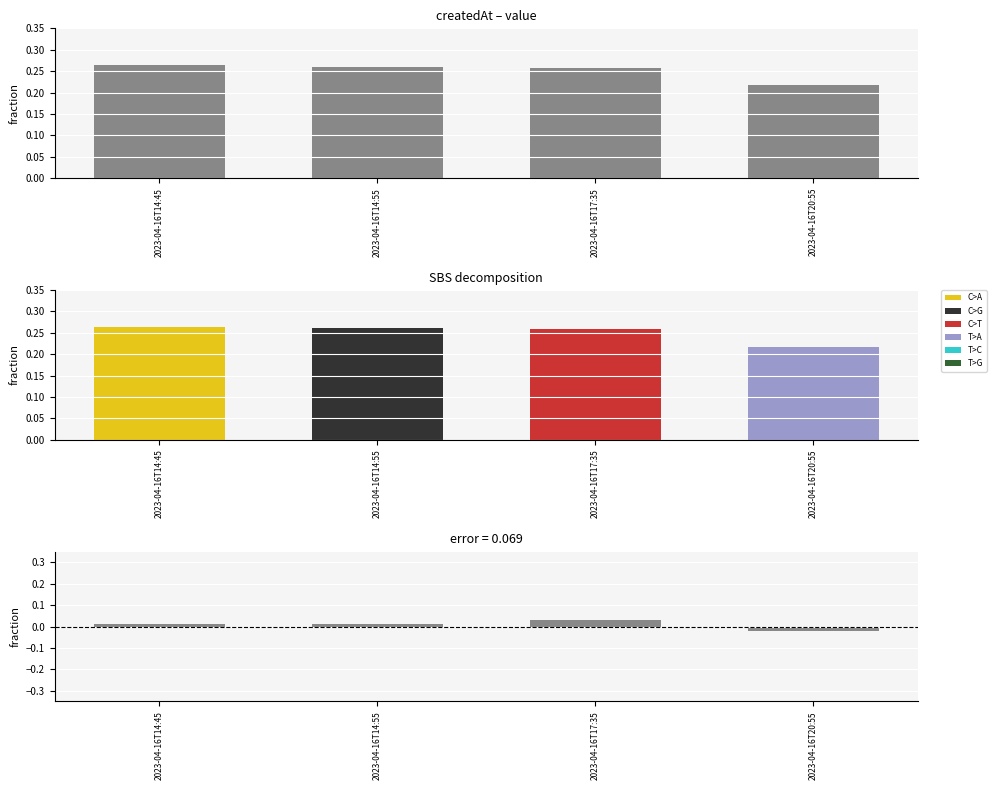

Reading left to right, transcribe all the data shown in this chart.

value: 2023-04-16T14:45=0.3	2023-04-16T14:55=0.3	2023-04-16T17:35=0.3	2023-04-16T20:55=0.2
error: 2023-04-16T14:45=0.0	2023-04-16T14:55=0.0	2023-04-16T17:35=0.0	2023-04-16T20:55=-0.0